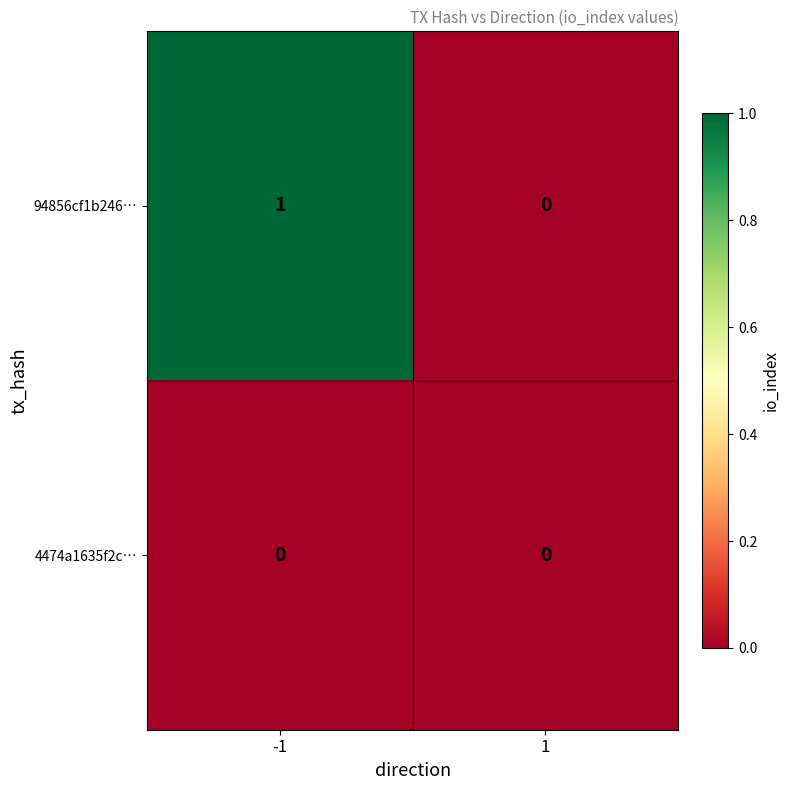

Reading right to left, extract all data points from this chart.

94856cf1b246…: 1=0	-1=1
4474a1635f2c…: 1=0	-1=0